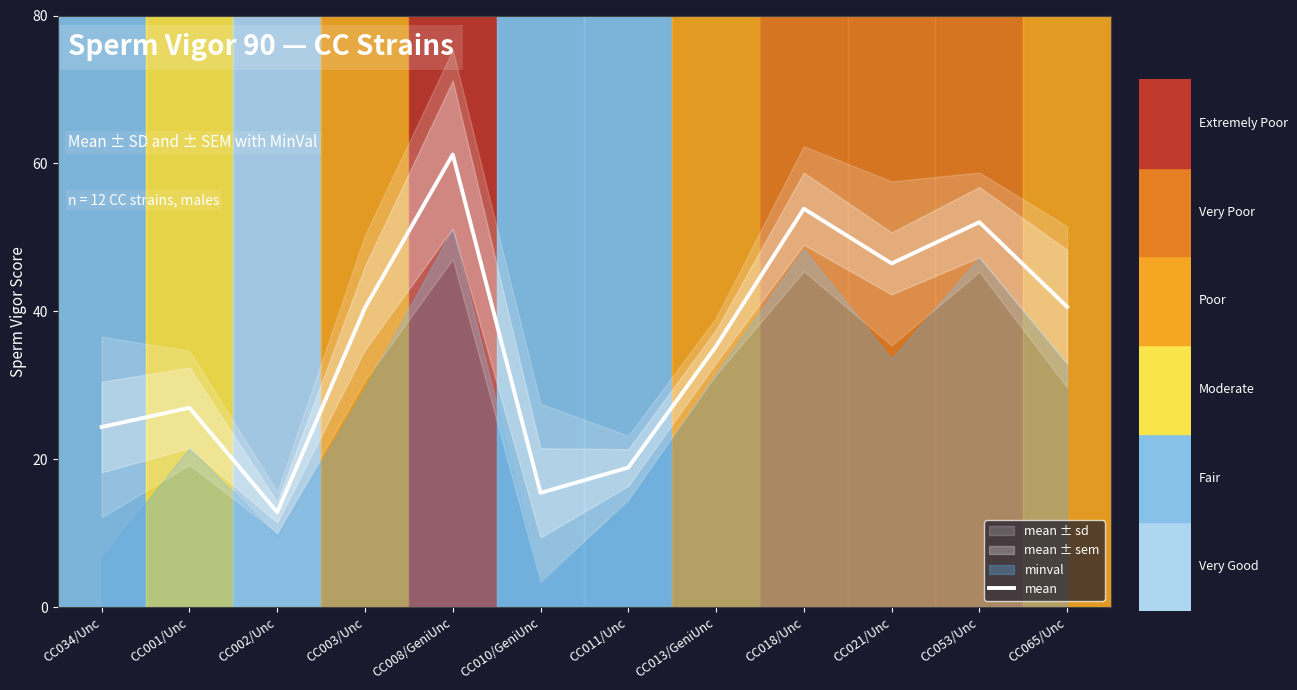

What is the change in value from CC001/Unc to CC010/GeniUnc?

-11.5